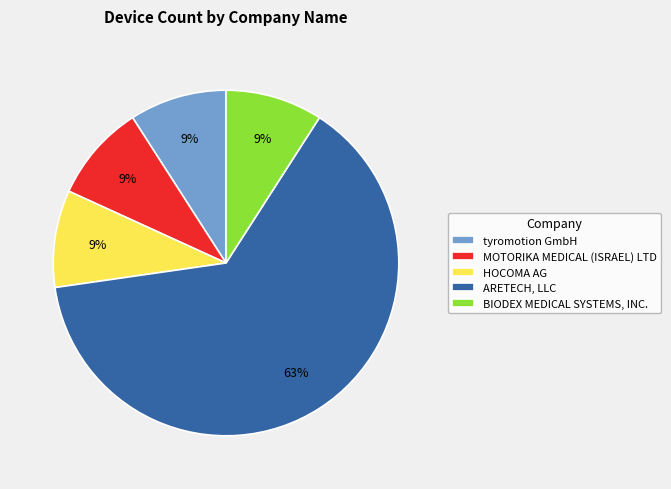

Combined, what portion of the pie is MOTORIKA MEDICAL (ISRAEL) LTD and HOCOMA AG?

18.2%